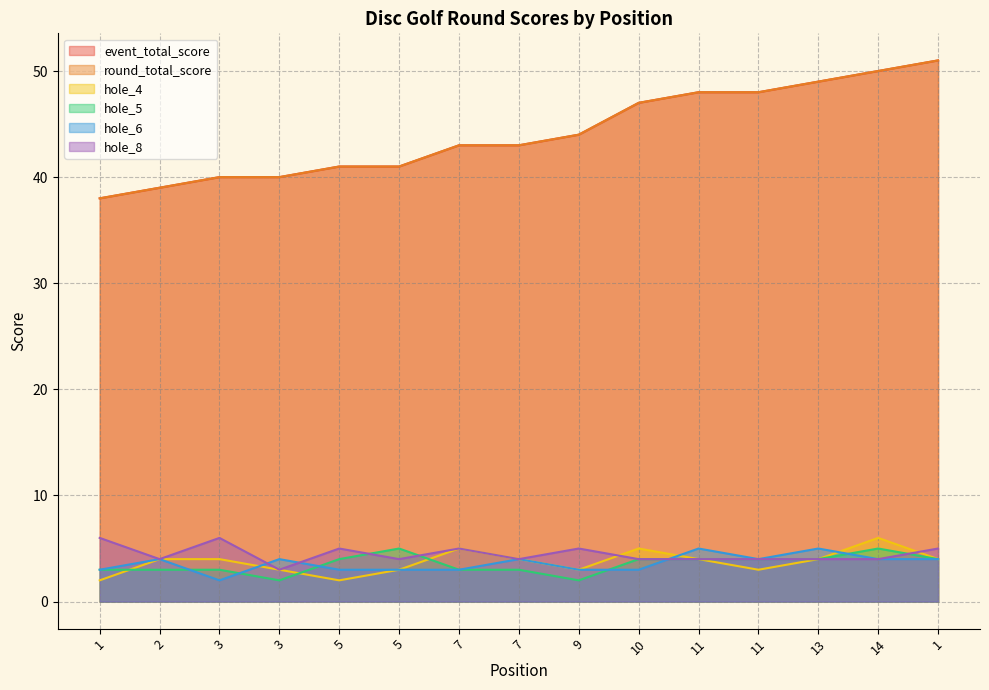

Which category has the highest value in the hole_5 series?

5